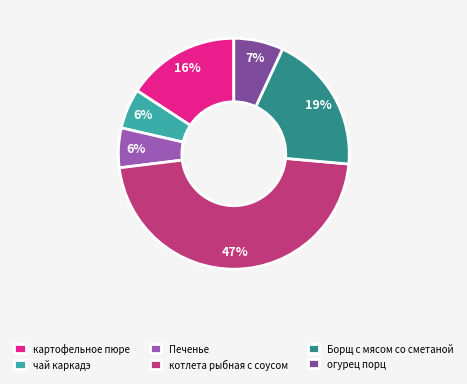

Count the number of slices in the pie.

6